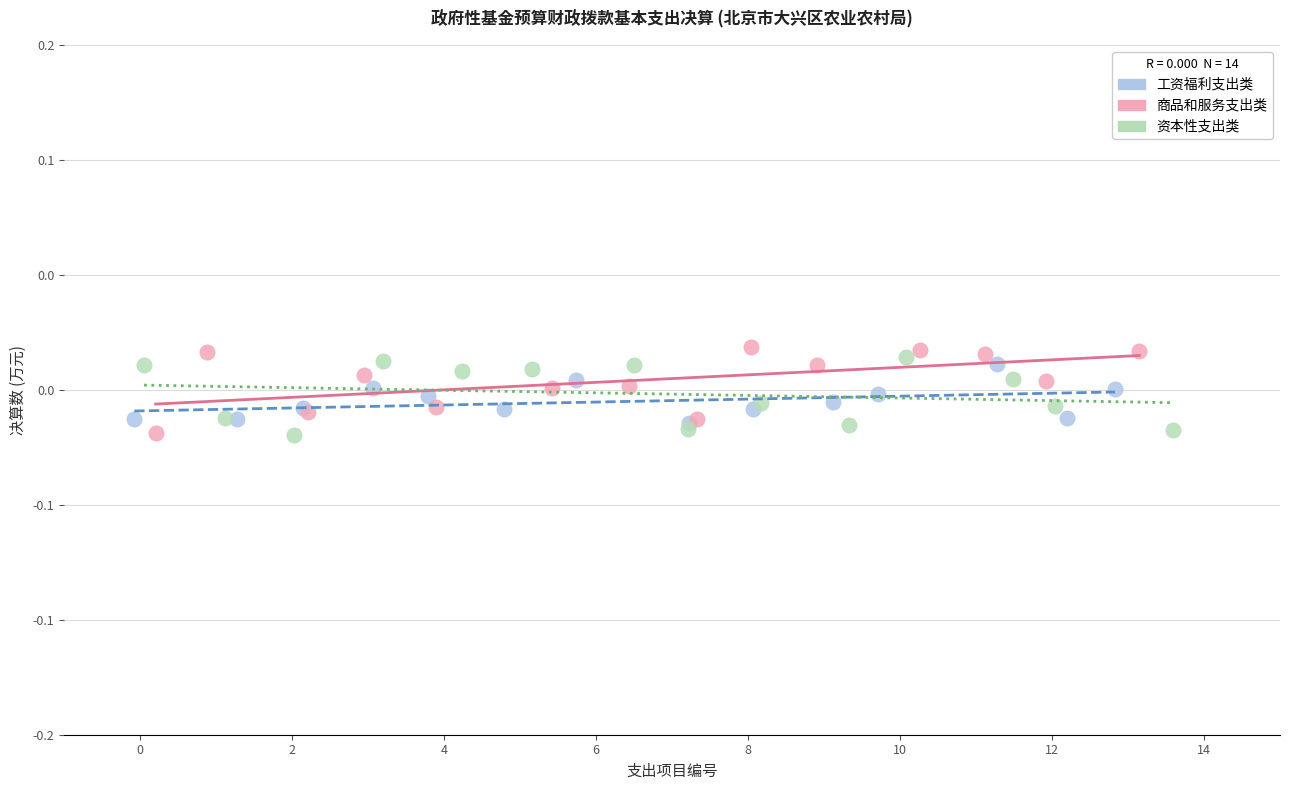

Which series has the largest Y range (max minus min)?

商品和服务支出类